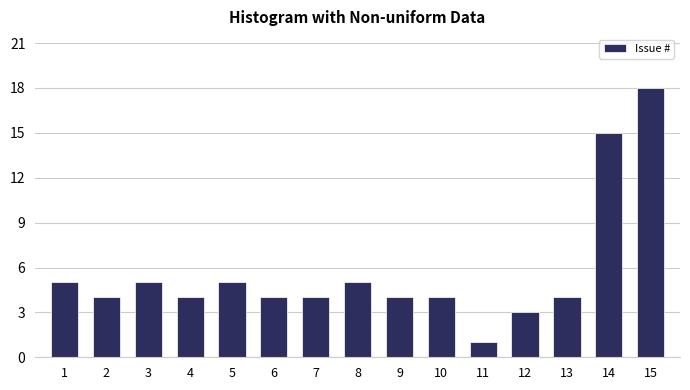

Reading left to right, list all the values displayed in this chart.

1=5	2=4	3=5	4=4	5=5	6=4	7=4	8=5	9=4	10=4	11=1	12=3	13=4	14=15	15=18